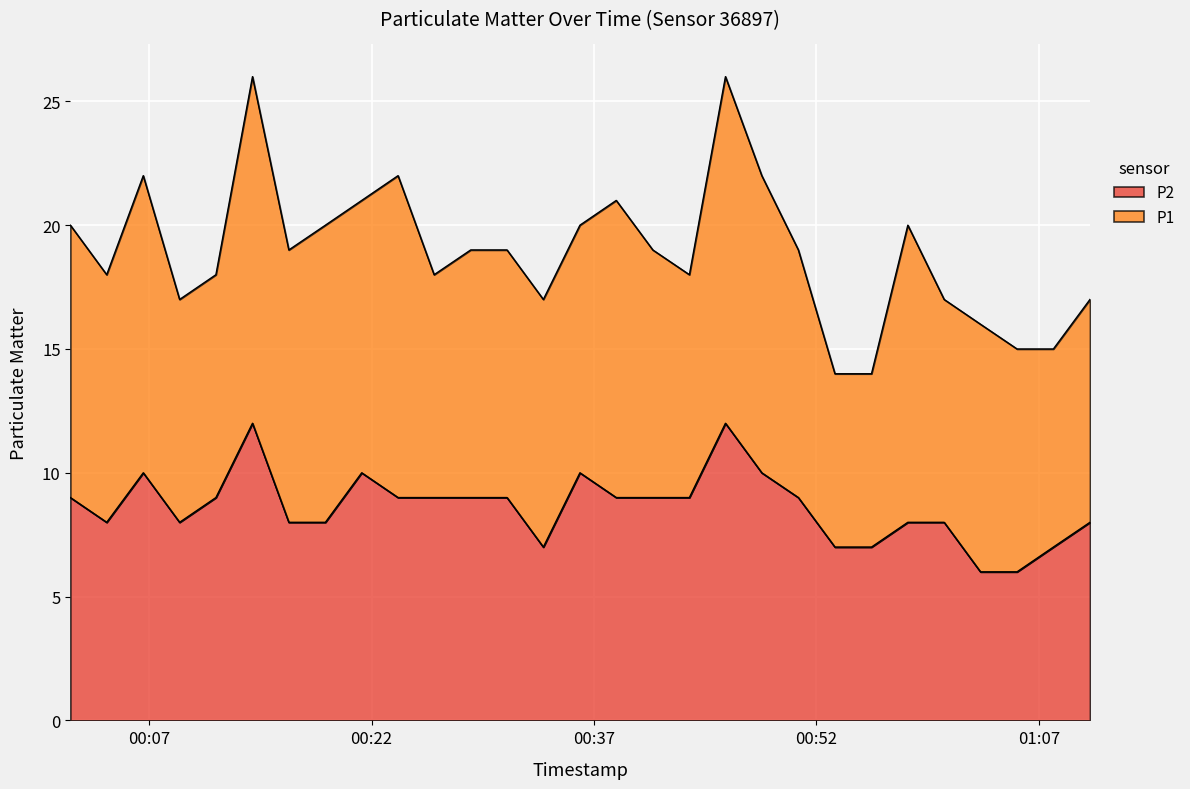

The value at 2022-07-24T00:06:36 is 15. True or false?

False